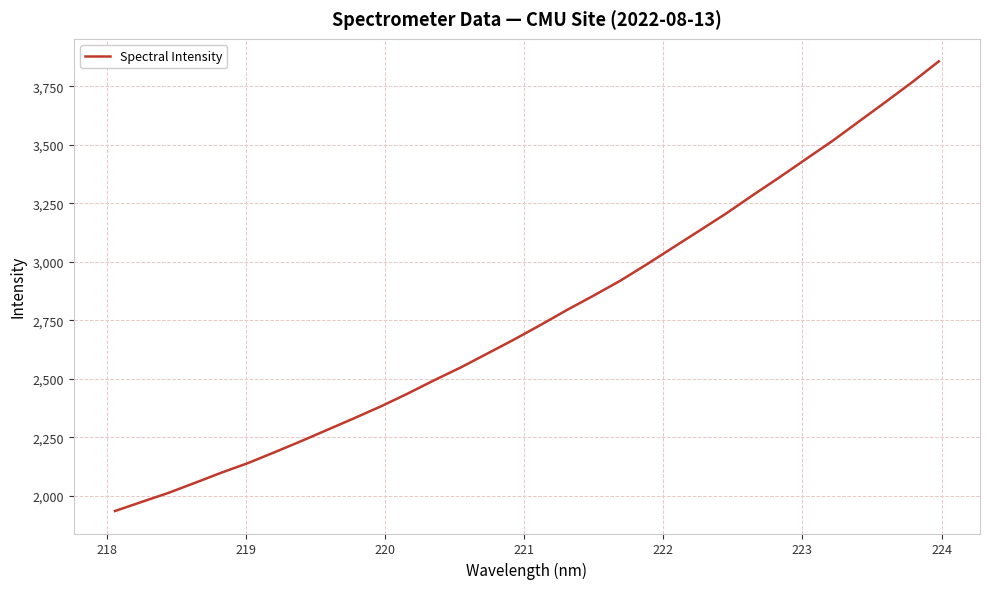

What is the difference between the maximum and minimum values?

1922.3